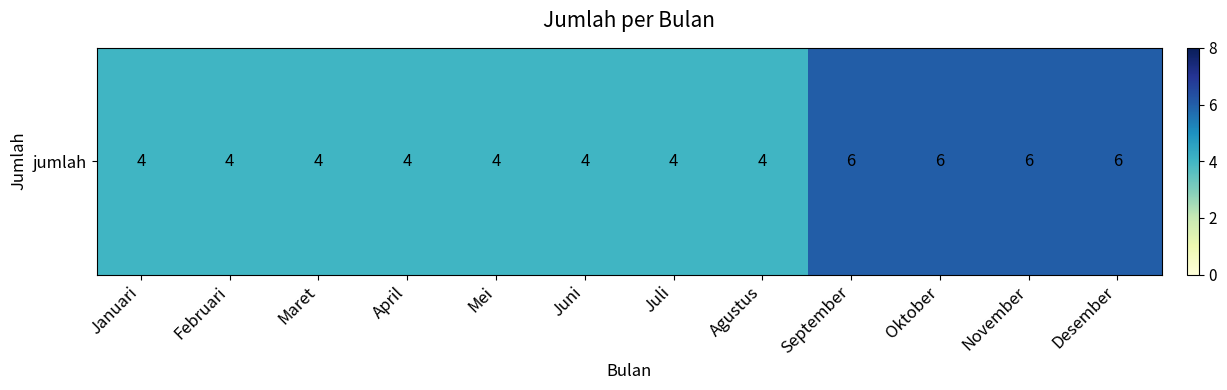

The value at Juni is 1. True or false?

False